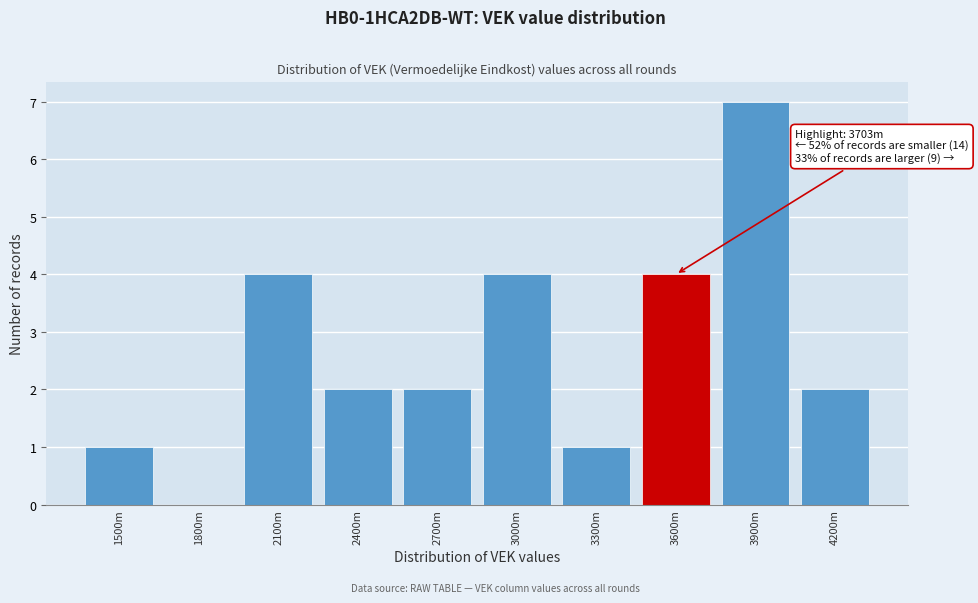

Reading left to right, extract all data points from this chart.

1500m=1	1800m=0	2100m=4	2400m=2	2700m=2	3000m=4	3300m=1	3600m=4	3900m=7	4200m=2